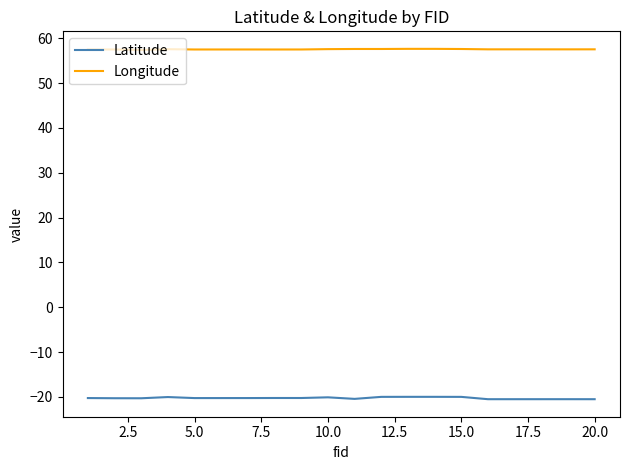

How many lines are shown in the chart?

2